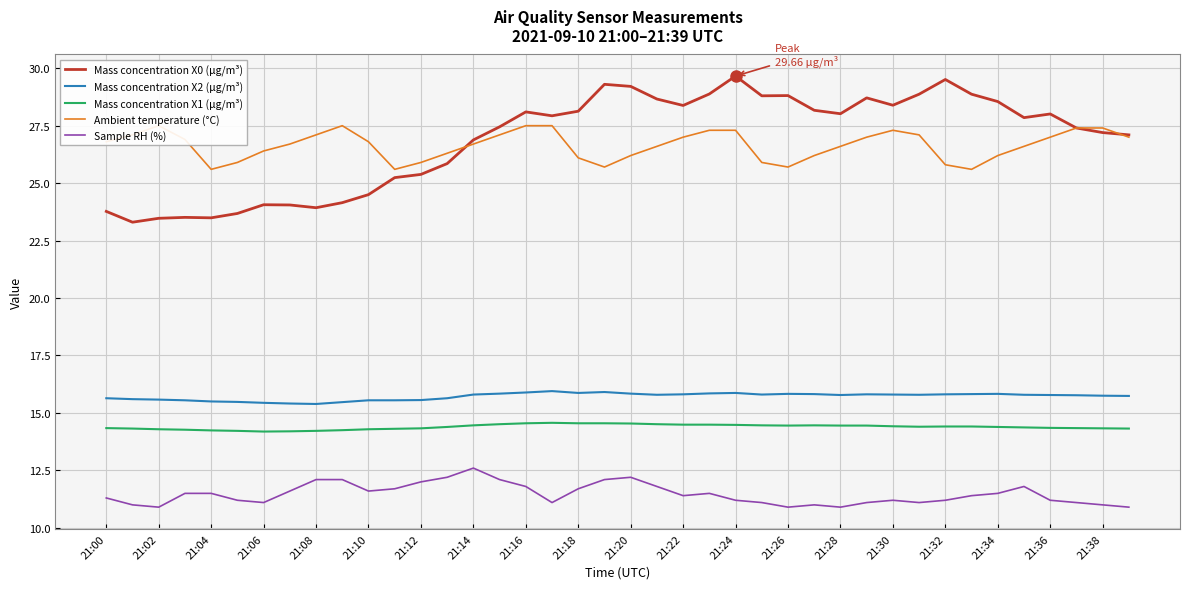

True or false: Mass concentration X1 (μg/m³) and Mass concentration X2 (μg/m³) cross at least once.

False